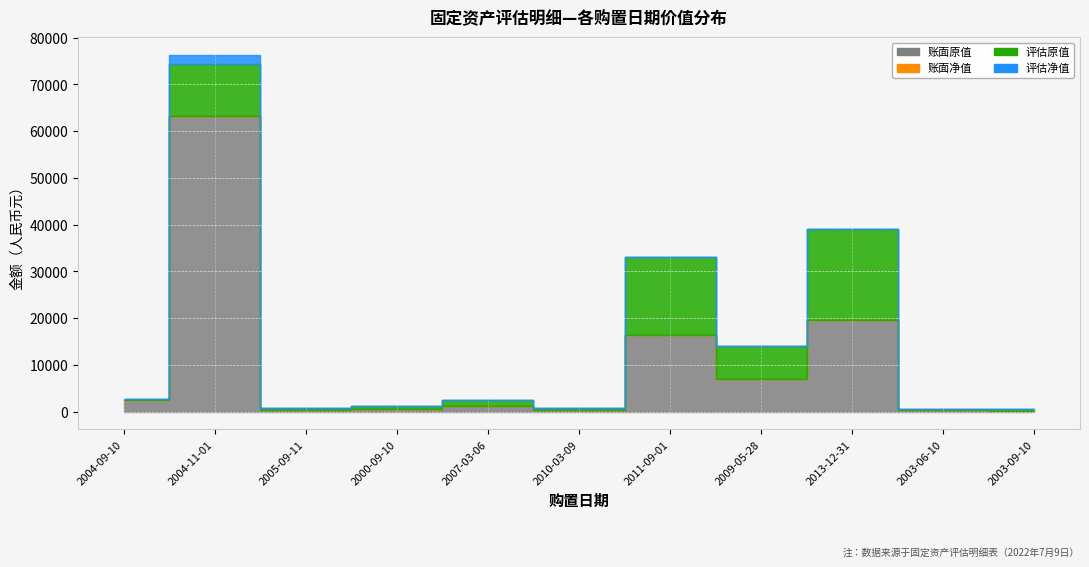

Which category has the highest value across all series?

2004-11-01